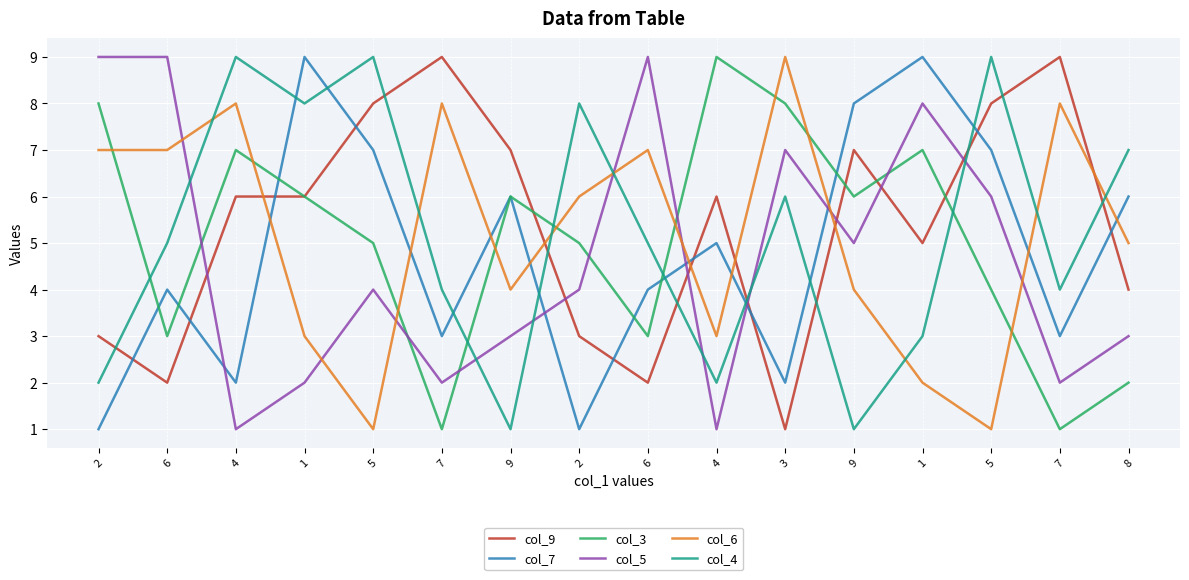

What are all the series names shown in the legend?

col_9, col_7, col_3, col_5, col_6, col_4